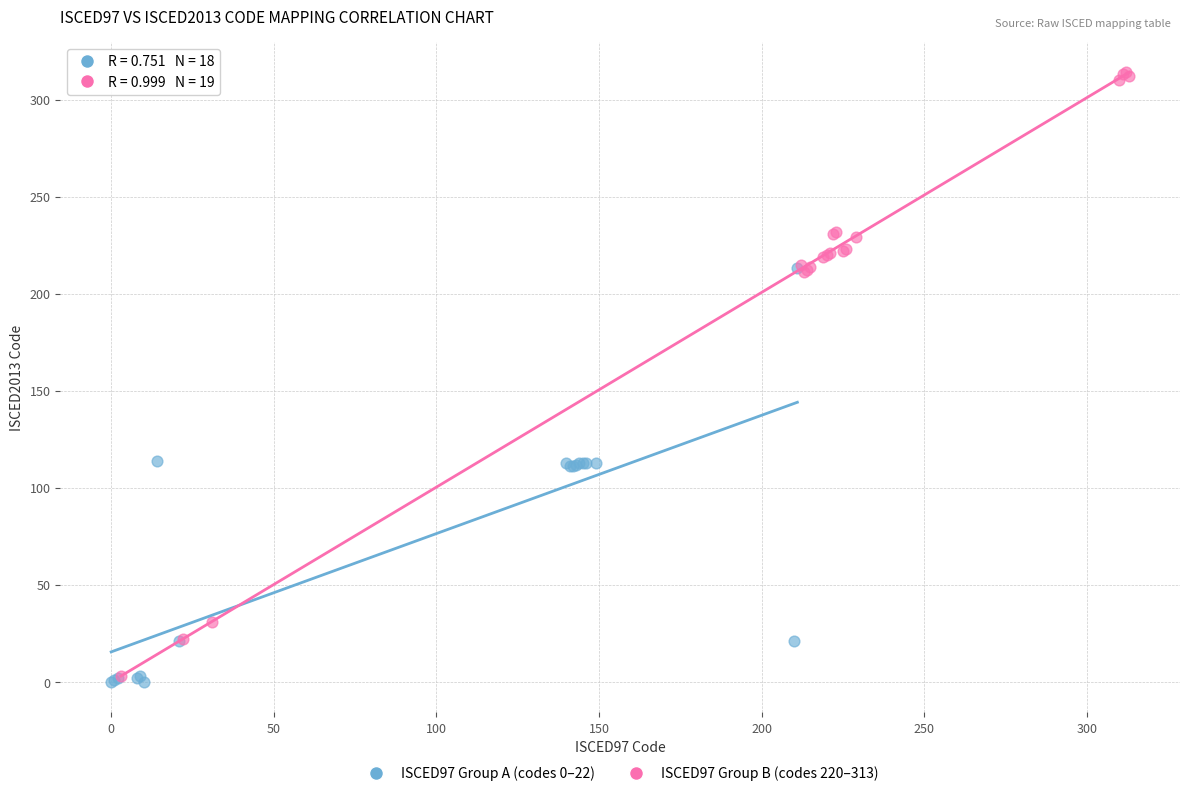

Which series contains the highest Y value?

ISCED97 Group B (codes 220–313)